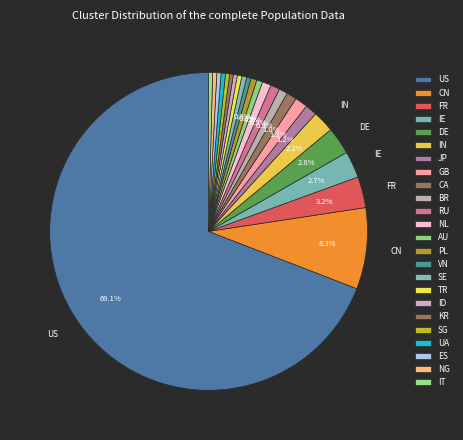

Which category accounts for the majority?

US